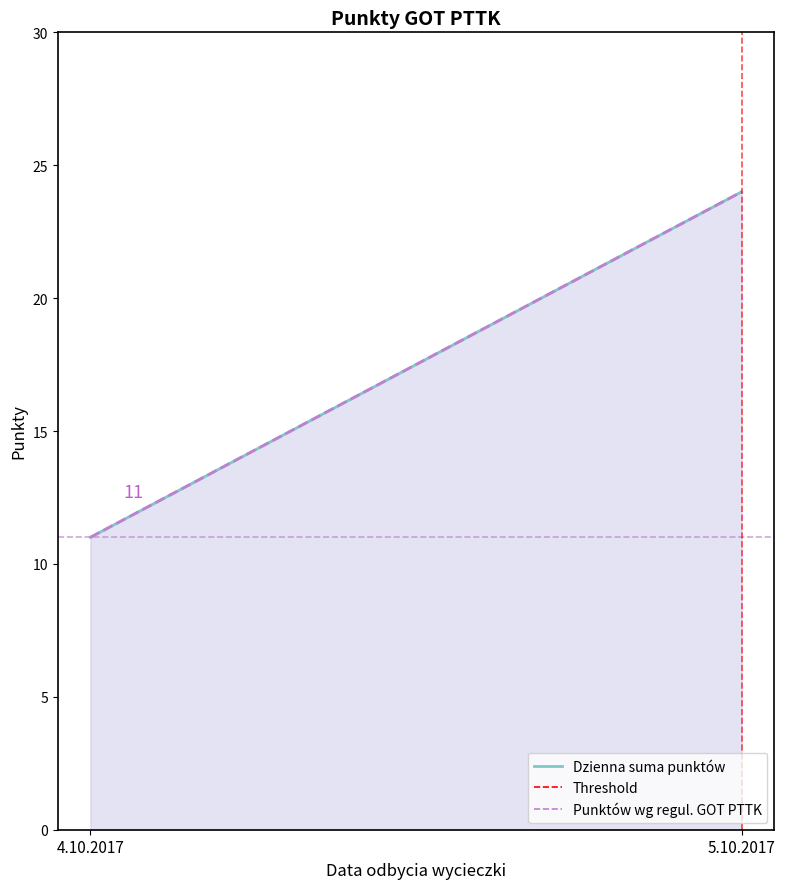

Reading right to left, list all the values displayed in this chart.

Dzienna suma punktów: 24	11
Punktów wg regul. GOT PTTK: 24	11